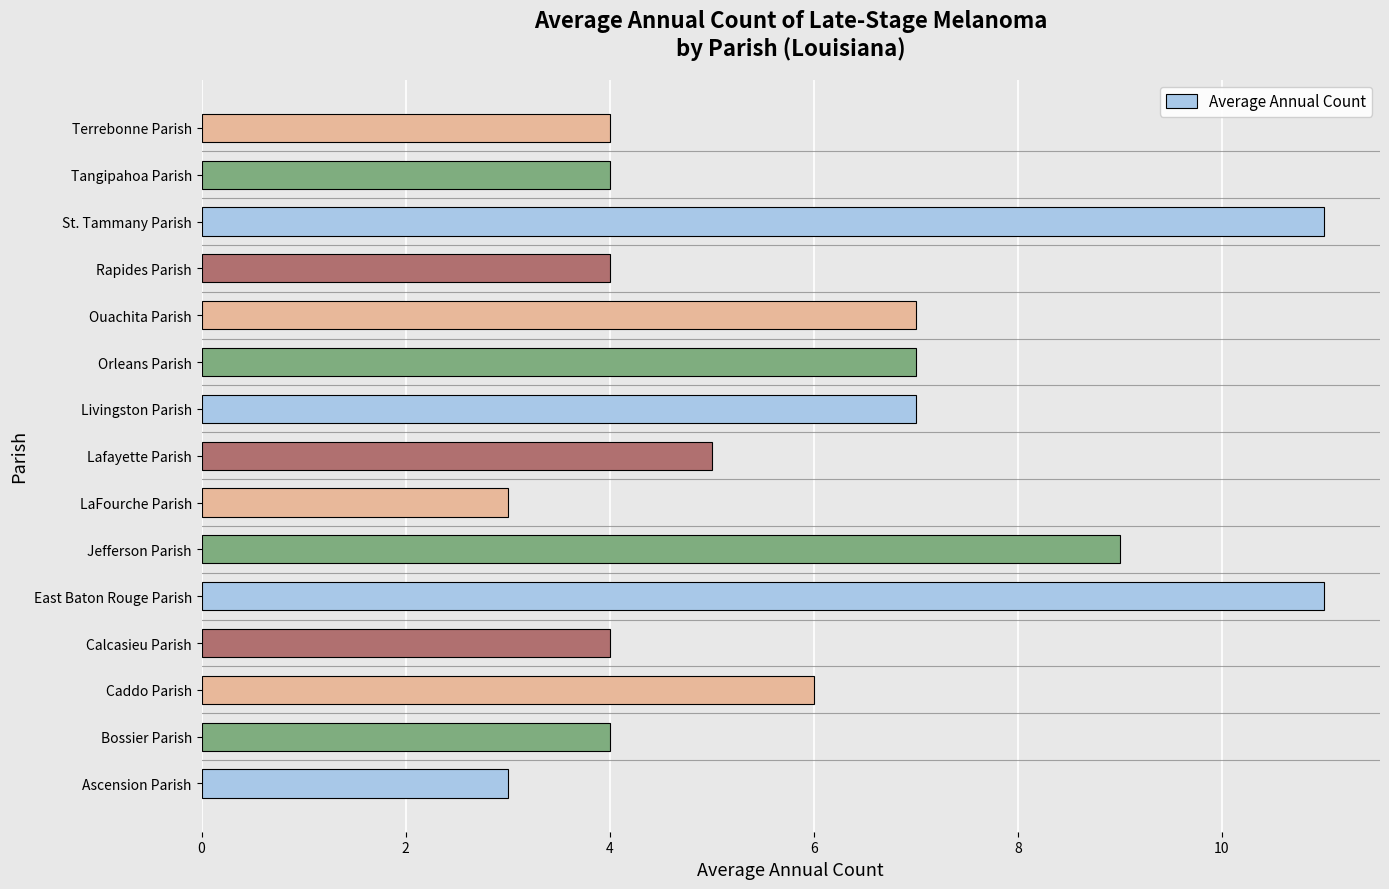

What is the sum of all values?

89